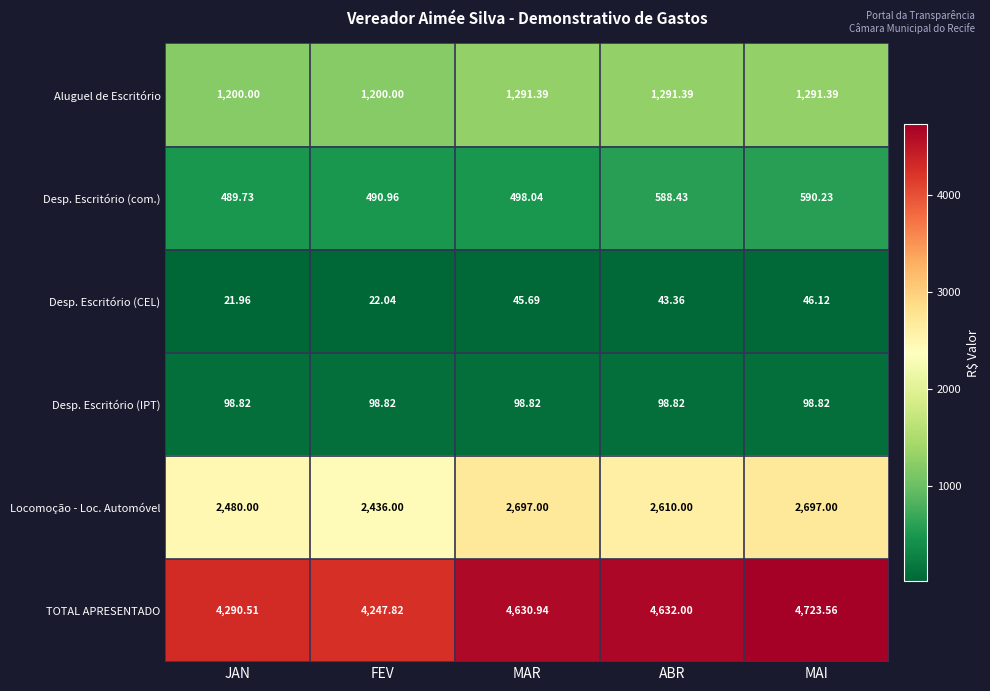

At which label does Locomoção - Loc. Automóvel reach its minimum?

FEV